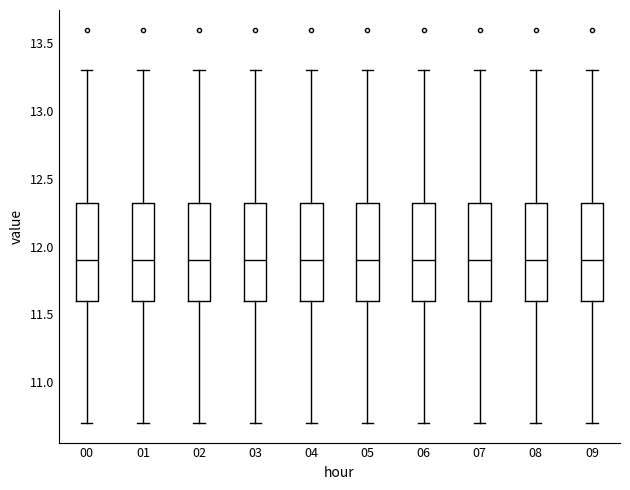

Reading left to right, read every box against the y-axis: the position of its median line, the range the box covers, and the ends of its whiskers. The values are not printed on the chart, so give them approximately, as read against the axis.

00: median 11.90, box 11.60 to 12.35, whiskers 10.70 to 13.30
01: median 11.90, box 11.60 to 12.35, whiskers 10.70 to 13.30
02: median 11.90, box 11.60 to 12.35, whiskers 10.70 to 13.30
03: median 11.90, box 11.60 to 12.35, whiskers 10.70 to 13.30
04: median 11.90, box 11.60 to 12.35, whiskers 10.70 to 13.30
05: median 11.90, box 11.60 to 12.35, whiskers 10.70 to 13.30
06: median 11.90, box 11.60 to 12.35, whiskers 10.70 to 13.30
07: median 11.90, box 11.60 to 12.35, whiskers 10.70 to 13.30
08: median 11.90, box 11.60 to 12.35, whiskers 10.70 to 13.30
09: median 11.90, box 11.60 to 12.35, whiskers 10.70 to 13.30